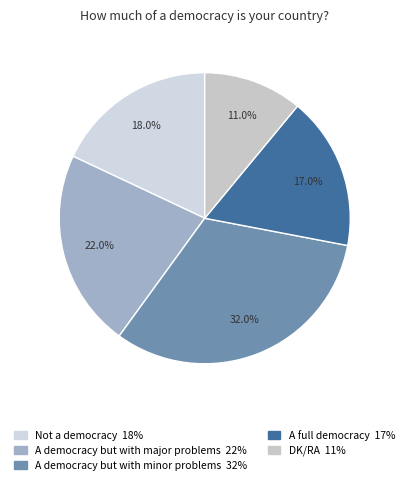

What percentage is the DK/RA slice, to the nearest percent?

11%